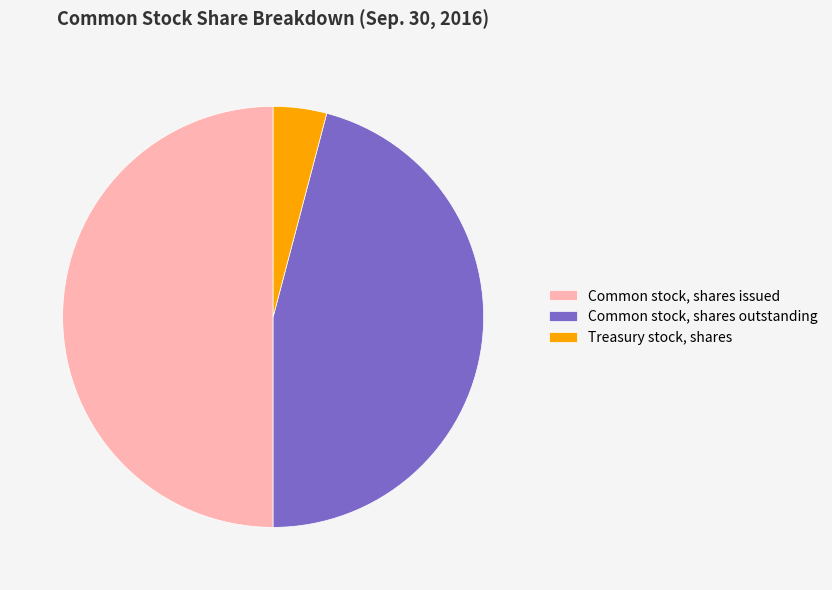

Which category has the biggest portion of the pie?

Common stock, shares issued